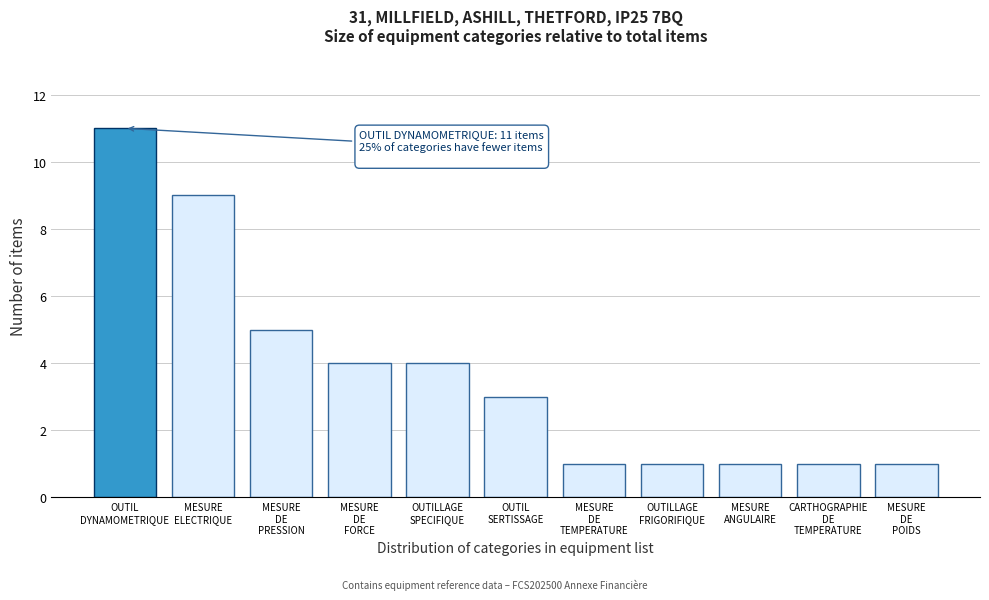

What is the value of the 8th bar from the left?

1